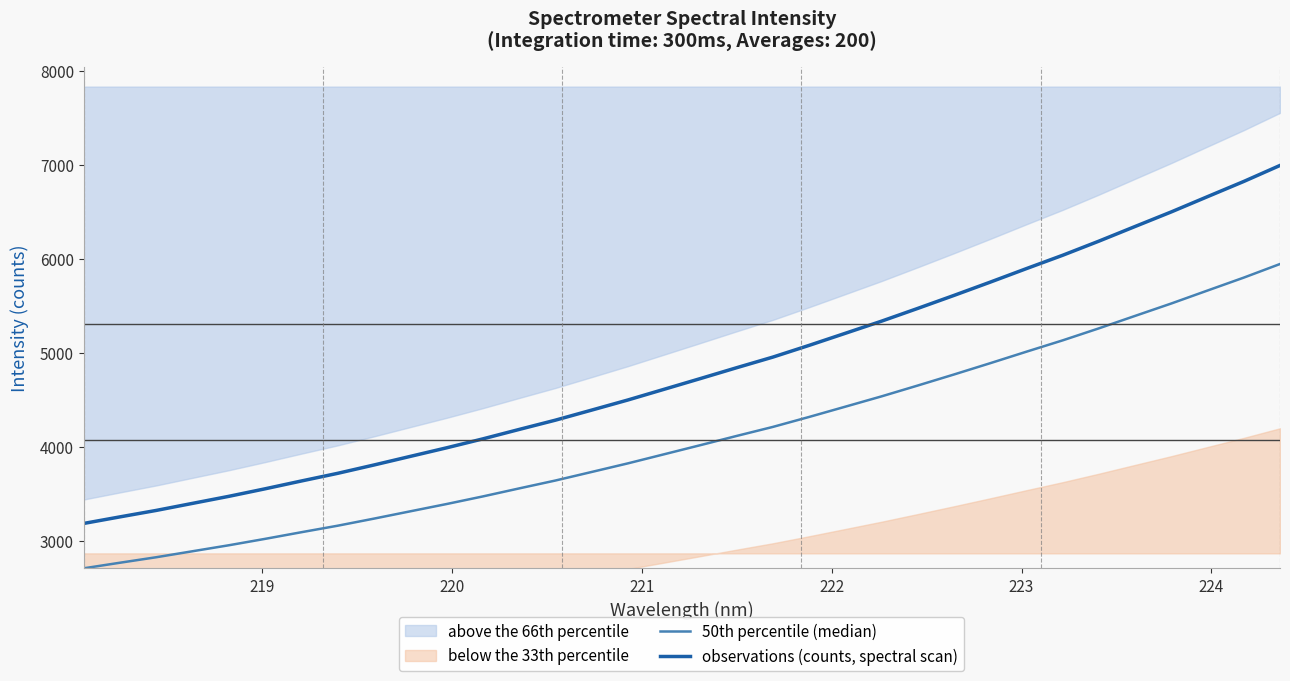

Which series has the largest range (max minus min)?

observations (counts, spectral scan)